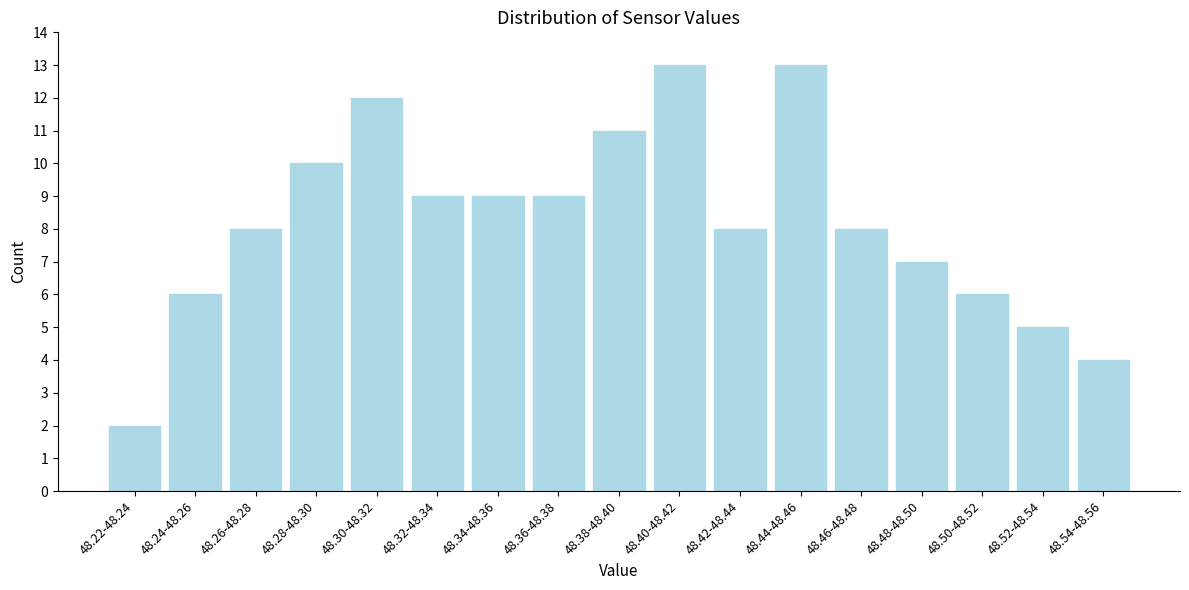

Reading right to left, extract all data points from this chart.

48.54-48.56=4	48.52-48.54=5	48.50-48.52=6	48.48-48.50=7	48.46-48.48=8	48.44-48.46=13	48.42-48.44=8	48.40-48.42=13	48.38-48.40=11	48.36-48.38=9	48.34-48.36=9	48.32-48.34=9	48.30-48.32=12	48.28-48.30=10	48.26-48.28=8	48.24-48.26=6	48.22-48.24=2